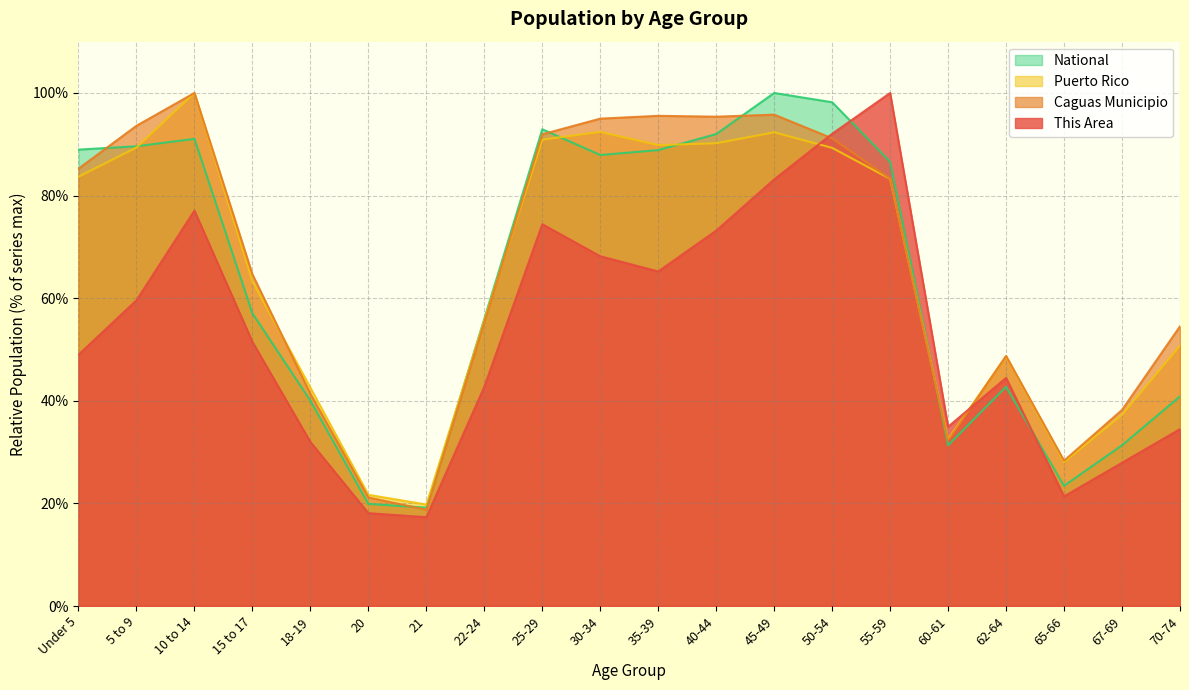

Read the This Area value at 50-54.

92.0